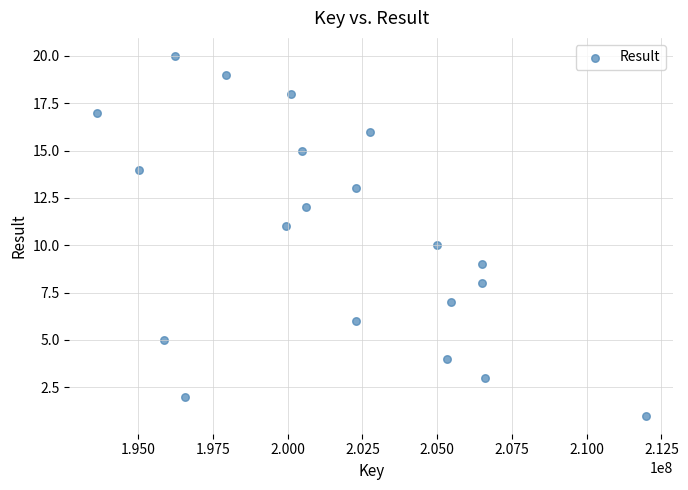

What is the range of Y values (max minus min)?

19